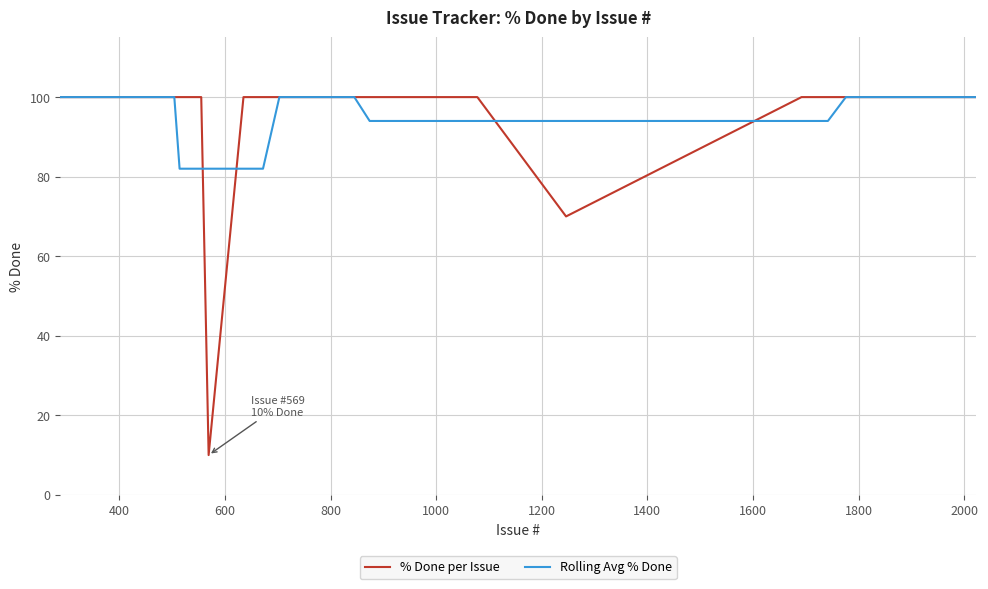

Which series has the widest spread of values?

% Done per Issue